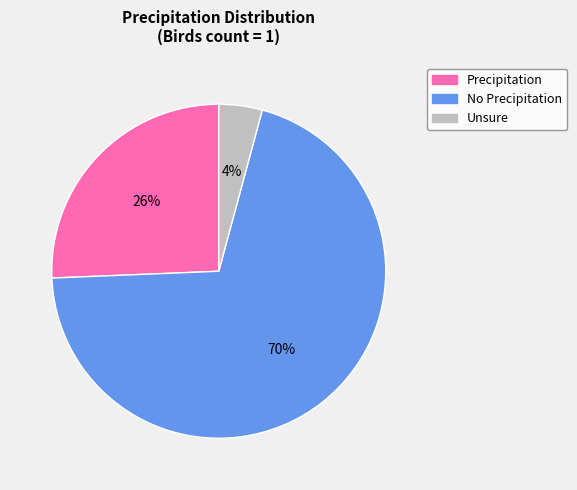

Combined, do No Precipitation and Precipitation account for over 50%?

Yes